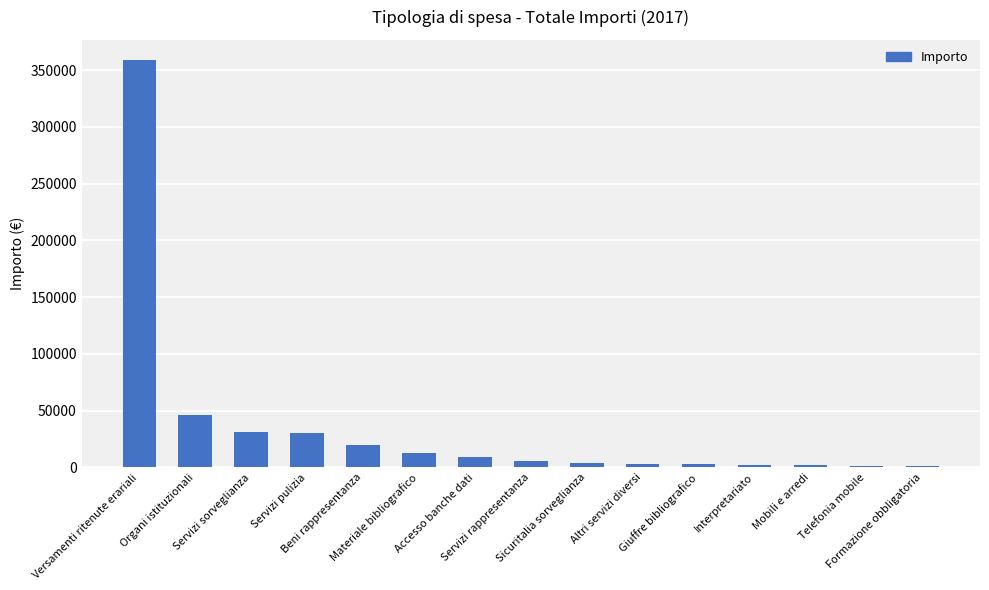

Is it true that the value at Formazione obbligatoria is 950.0?

True